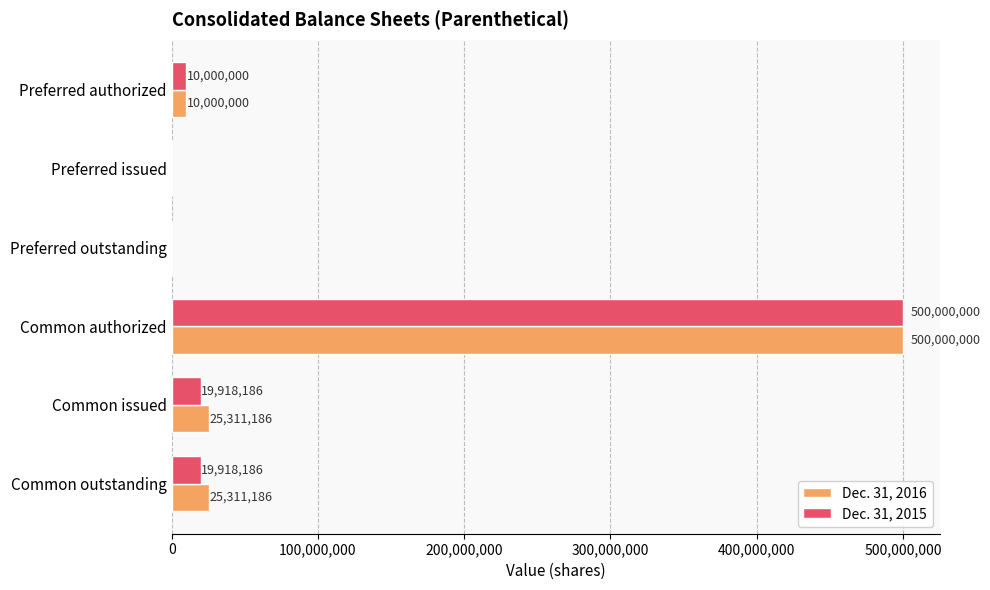

What is the maximum value shown in the chart?

500000000